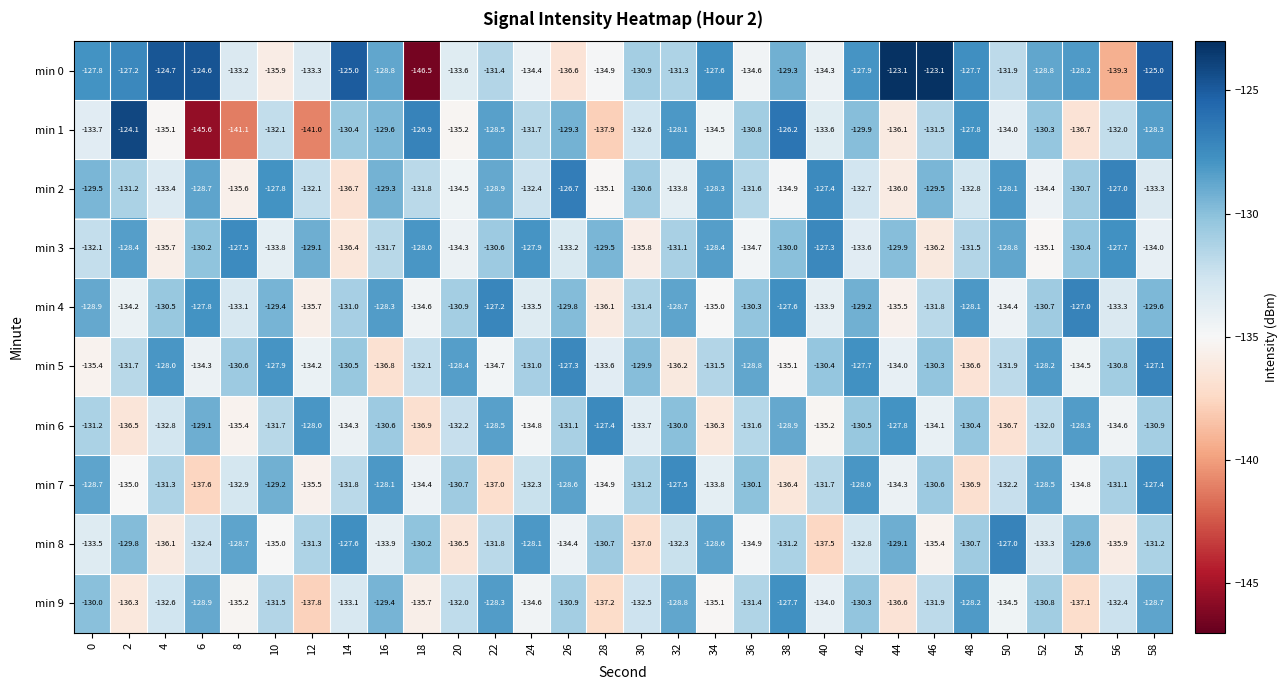

The min 3 series shows -191.1 at 28. True or false?

False